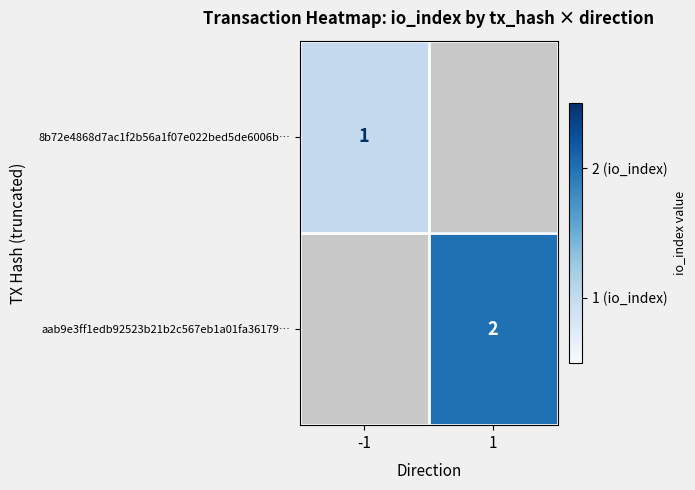

Is the value of 8b72e4868d7ac1f2b56a1f07e022bed5de6006b… at -1 greater than the value of aab9e3ff1edb92523b21b2c567eb1a01fa36179… at 1?

No